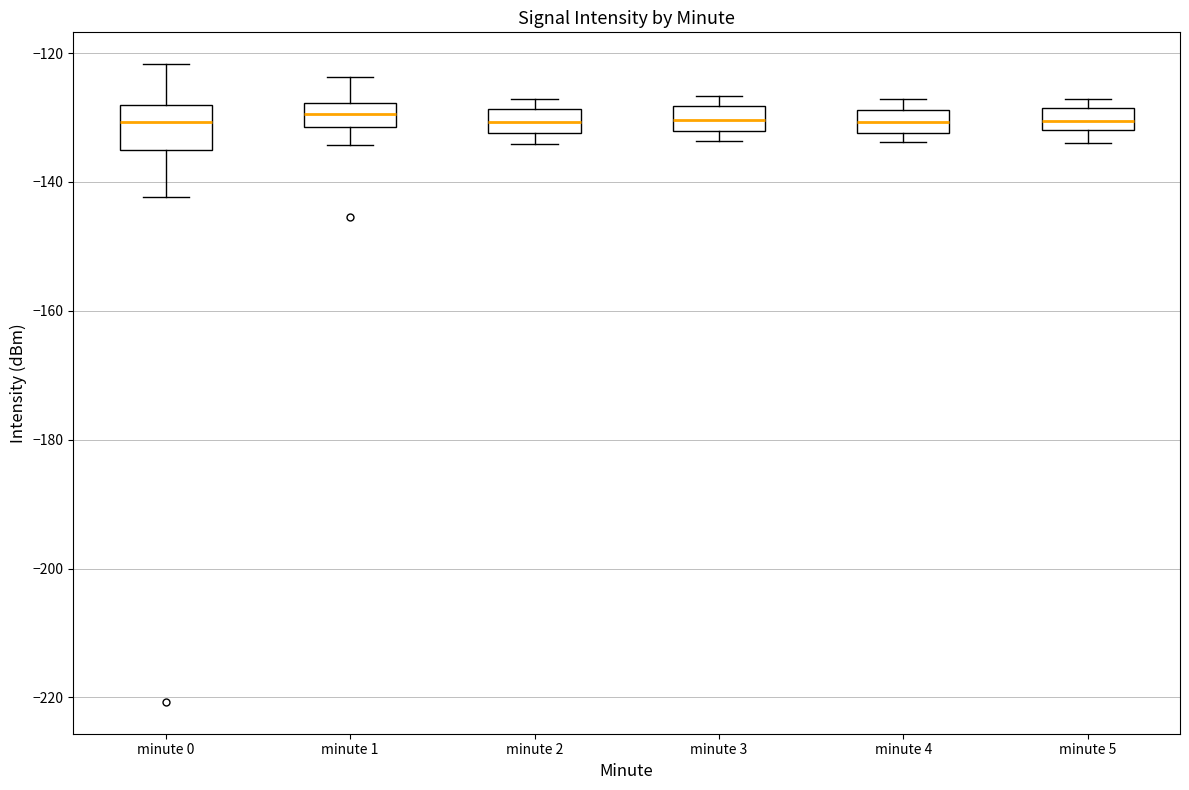

Which box is the tallest, from its lower edge to its upper edge?

minute 0